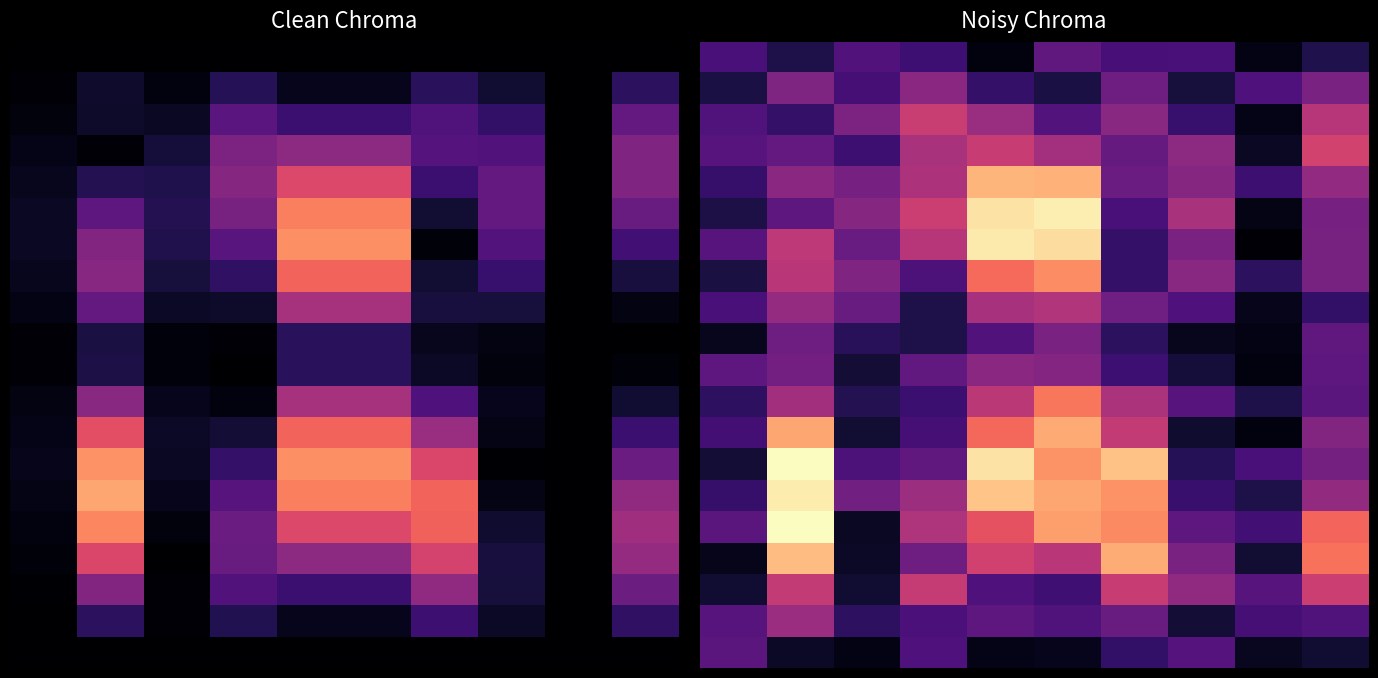

At which category does the chart reach its minimum across all series?

8